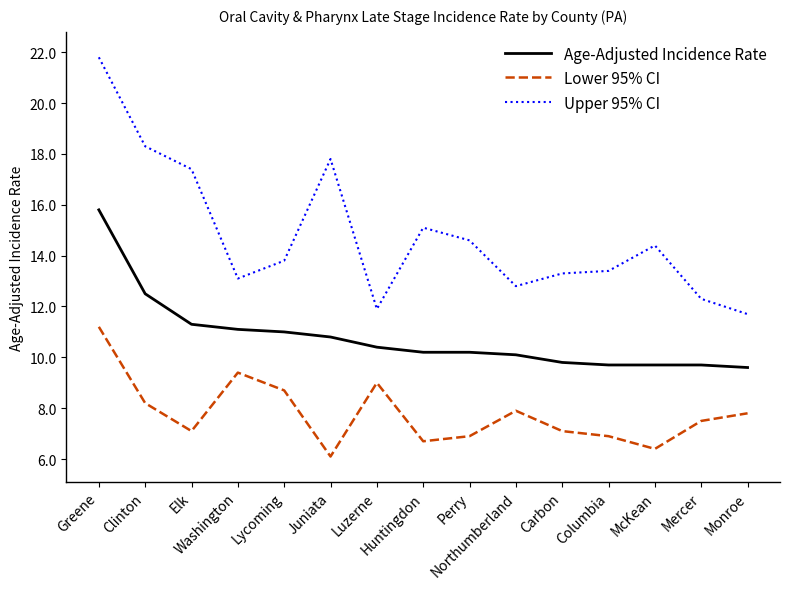

What is the difference between the maximum and minimum values in the Age-Adjusted Incidence Rate series?

6.2